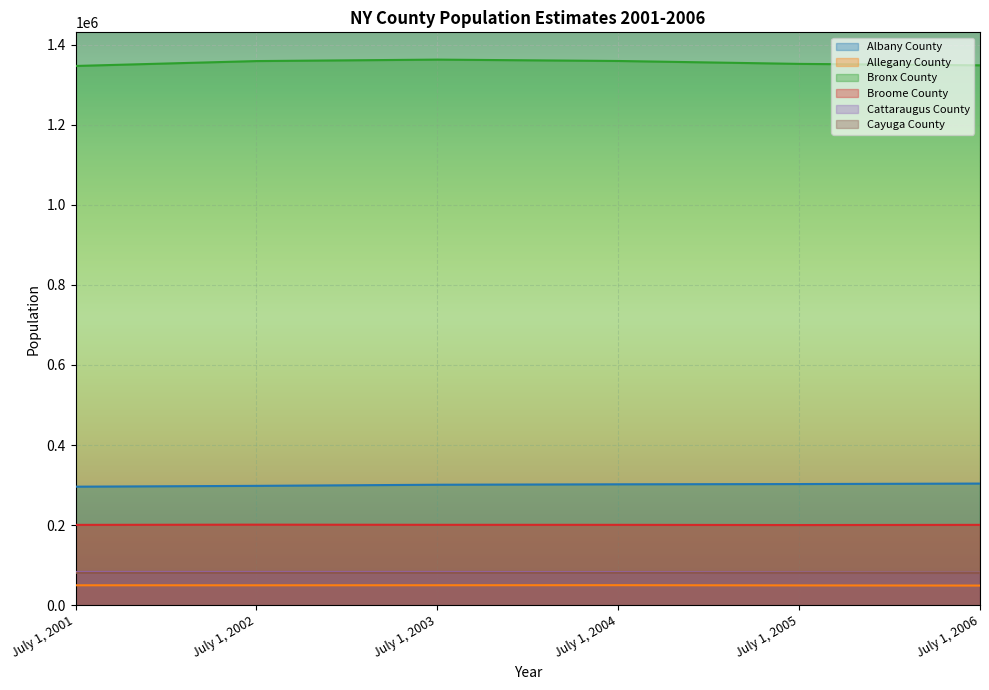

What is the difference between the Albany County values at July 1, 2002 and July 1, 2001?

2051